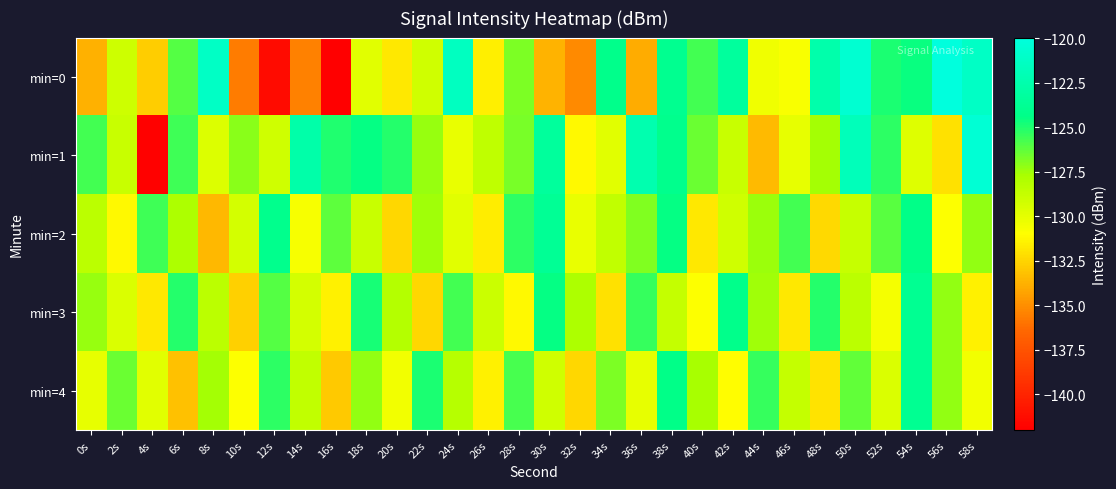

Which series has the largest total across all categories?

min=1